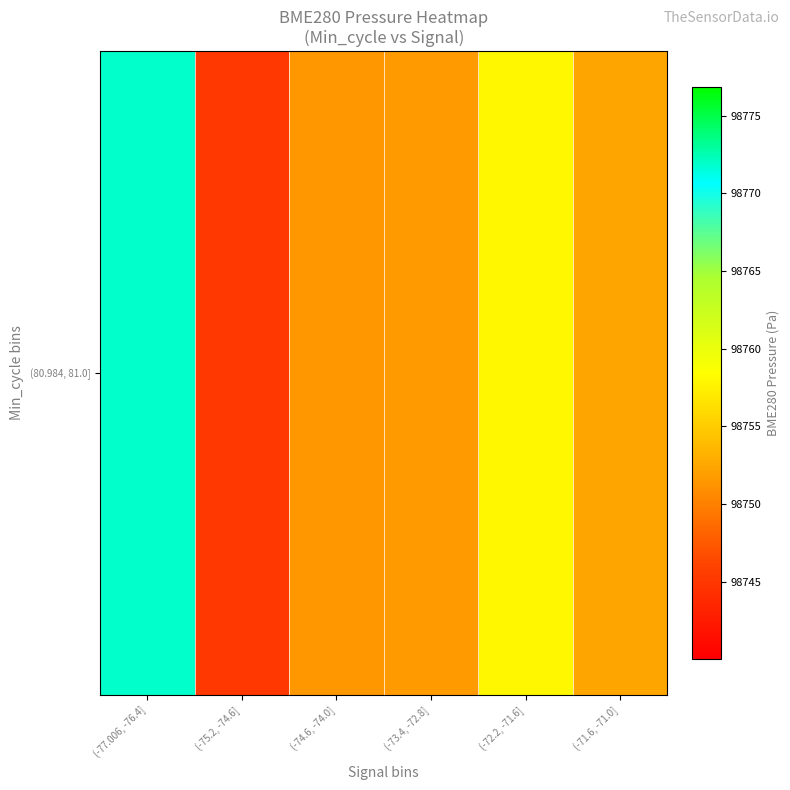

At which category does the chart reach its peak across all series?

(-77.006, -76.4]